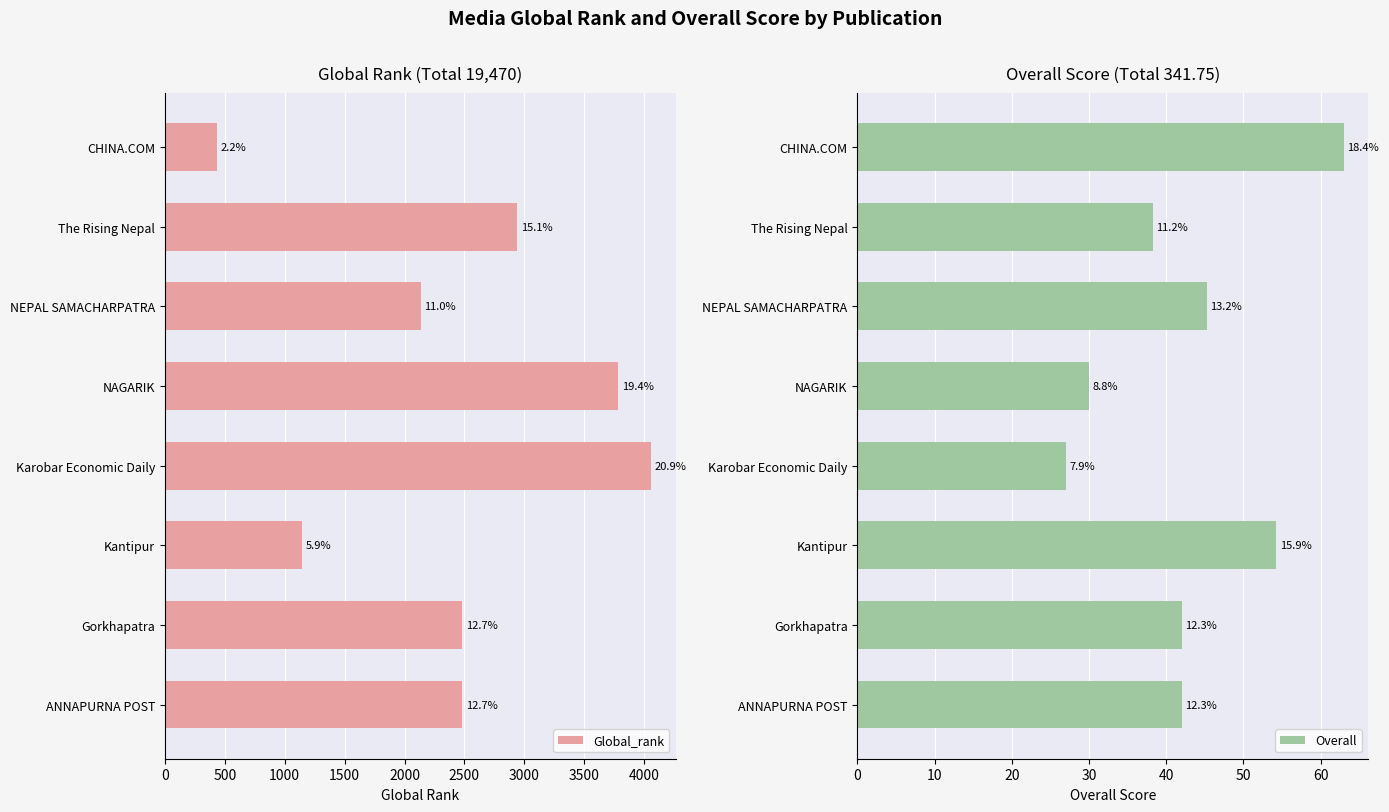

What is the highest value of the Overall series?

63.0